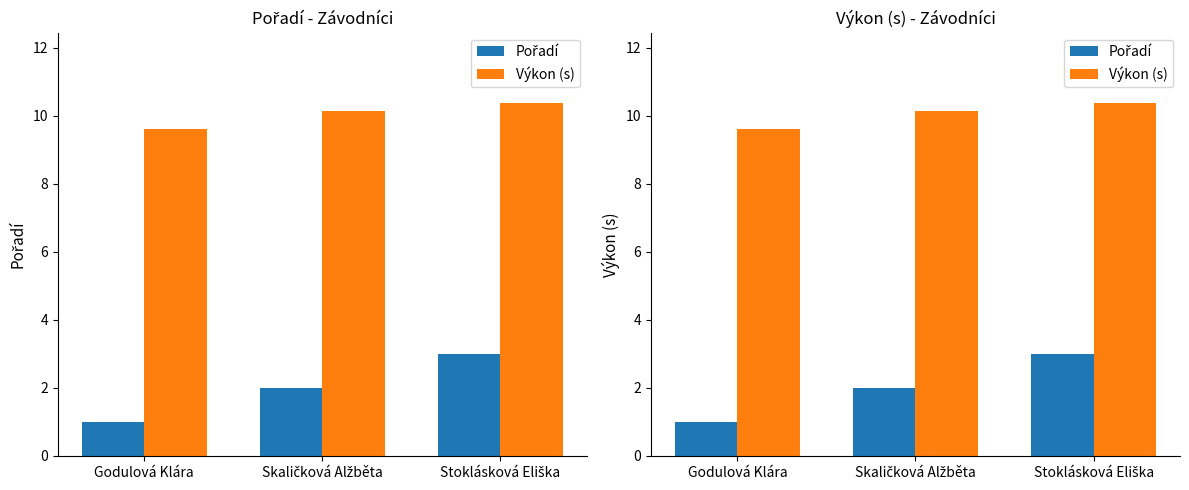

At which category is the sum across all series the highest?

Stoklásková Eliška